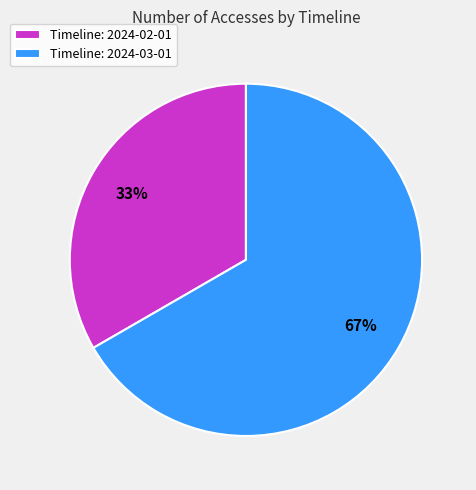

Is there a majority slice in this chart?

Yes